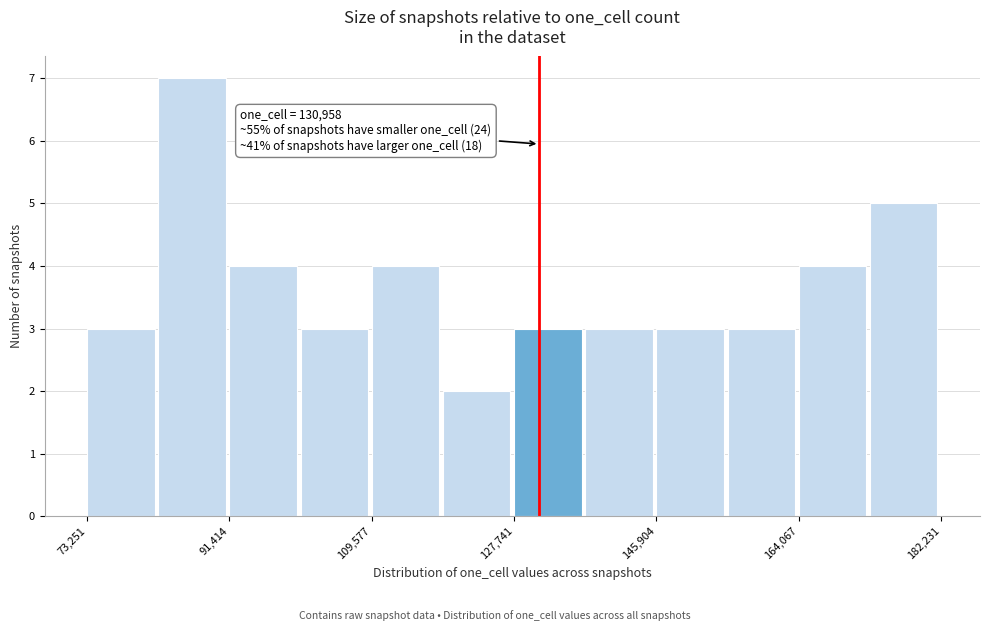

Over which range of the x-axis is the bar tallest?

82000 to 92000